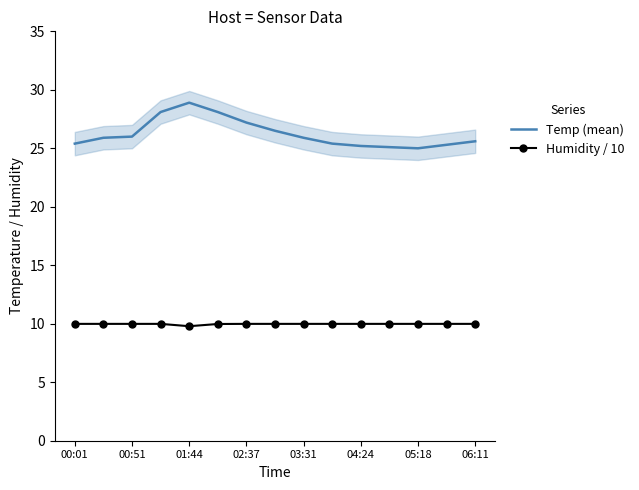

True or false: Humidity / 10 and Temp (mean) intersect in this chart.

False